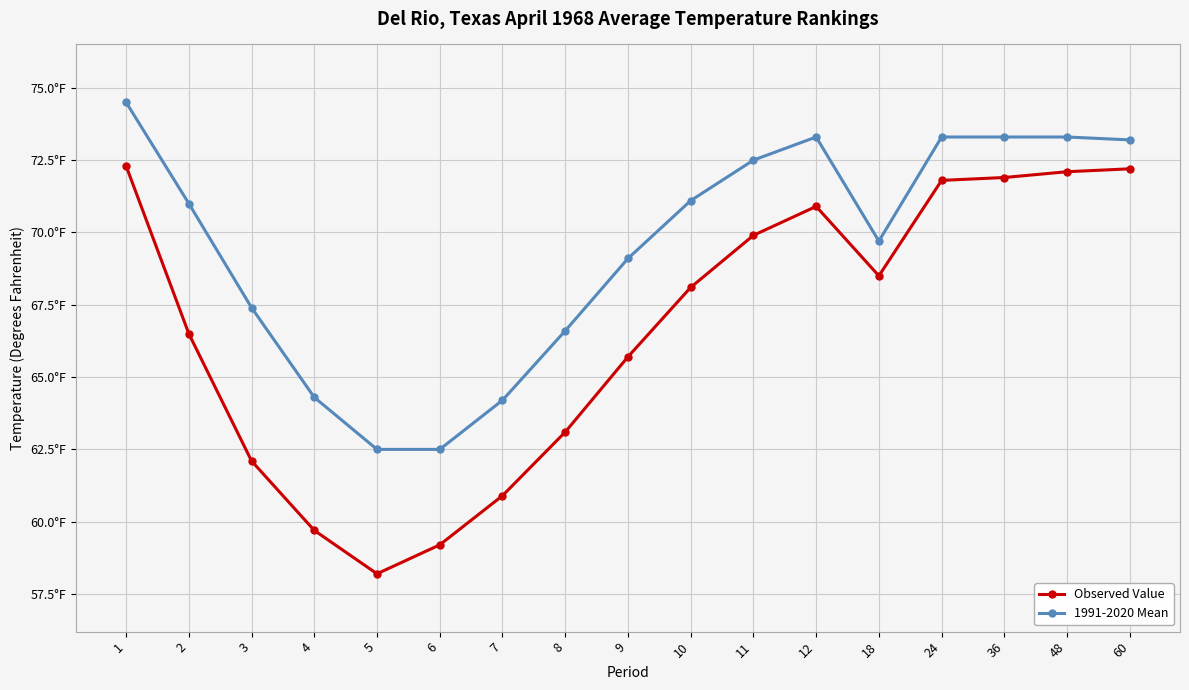

Does the chart have visible grid lines?

Yes